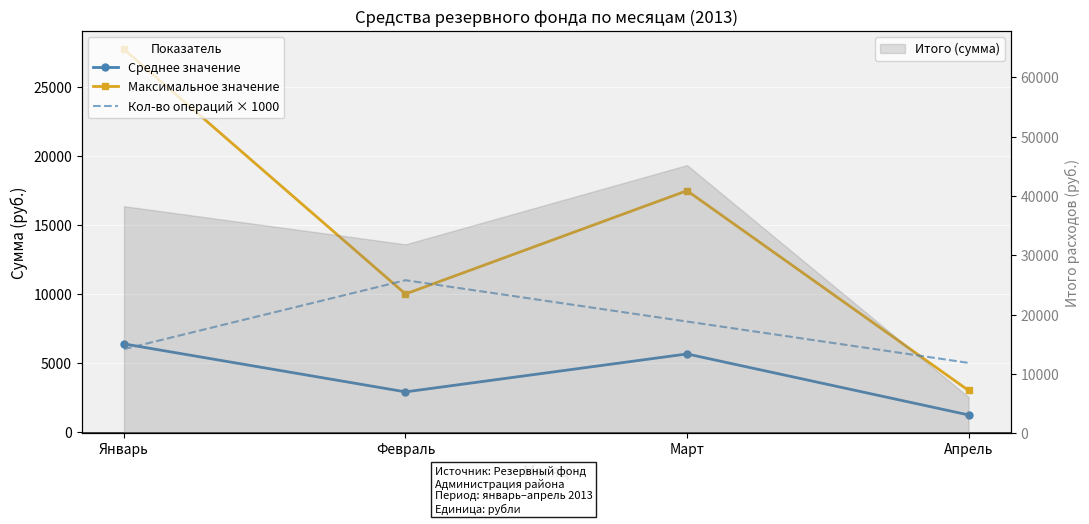

Is the value of Максимальное значение at Январь greater than the value of Кол-во операций × 1000 at Февраль?

Yes